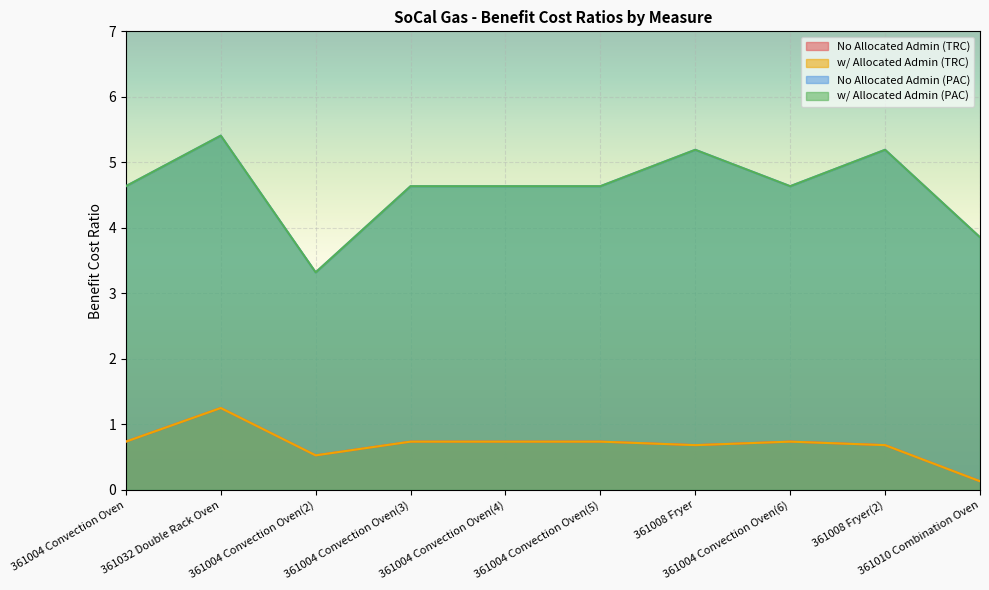

What is the label of the 1st point from the right?

361010 Combination Oven